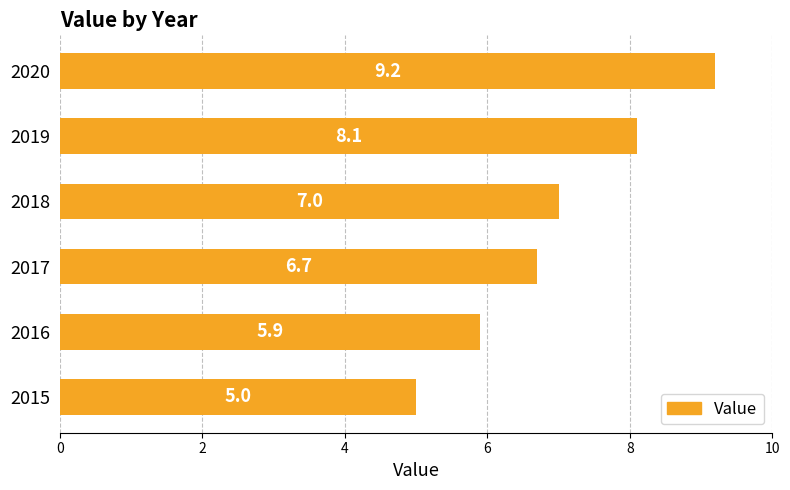

List the labels in order of value, largest first.

2020, 2019, 2018, 2017, 2016, 2015